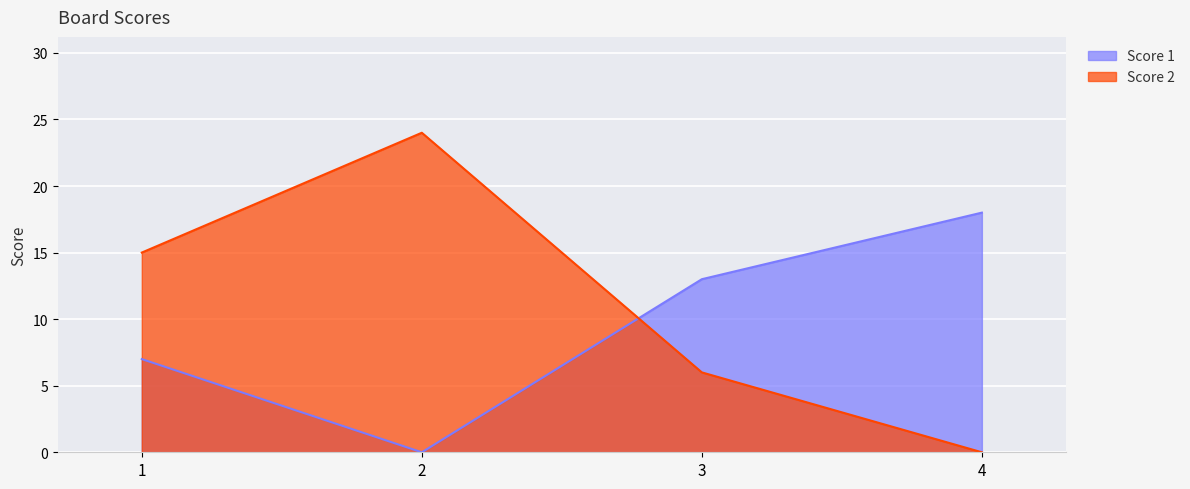

Where is Score 2 nearest to the value 12?

1